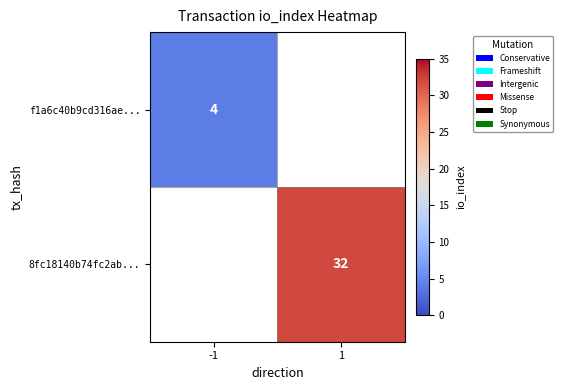

Count the number of data series in this chart.

2